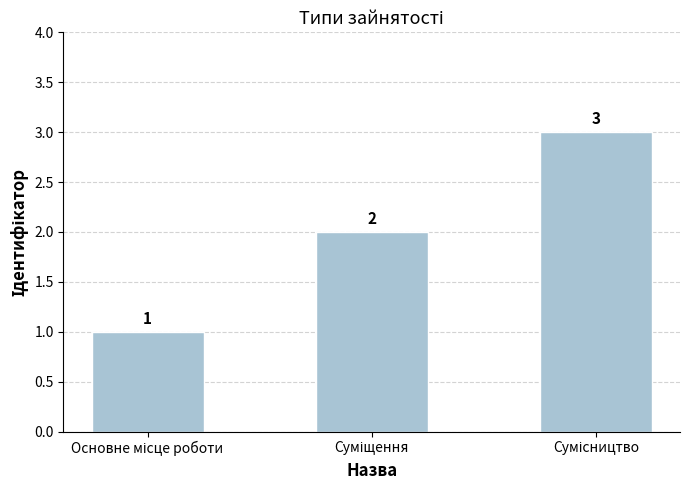

How many distinct data groups are displayed?

1